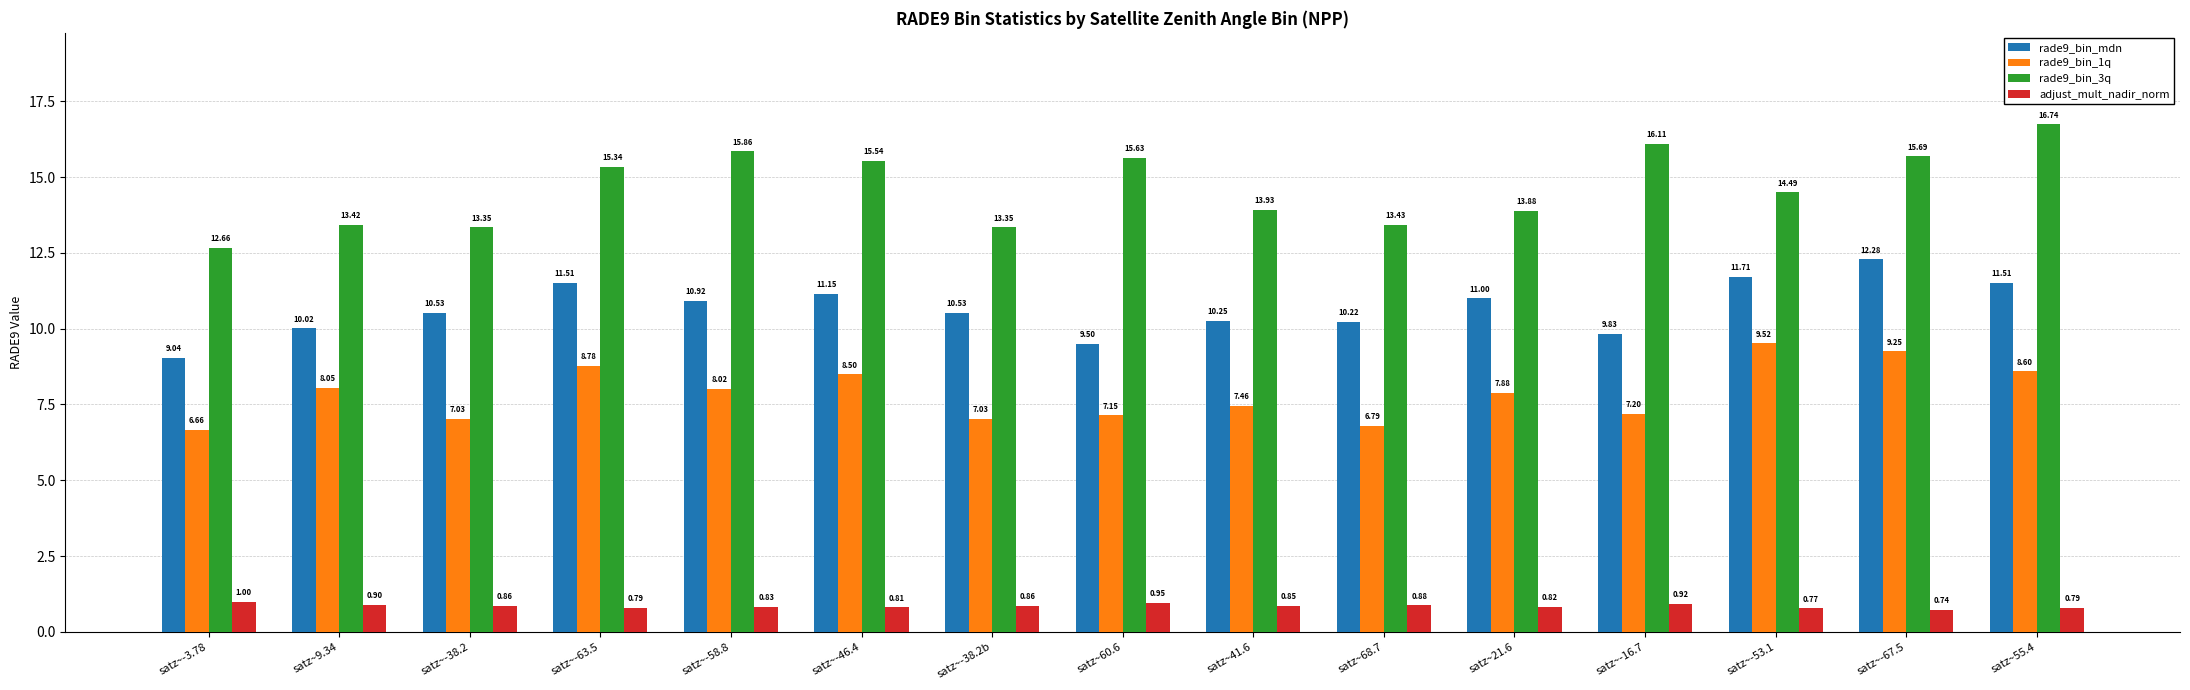

What is the label of the 11th bar from the right?

satz~-58.8